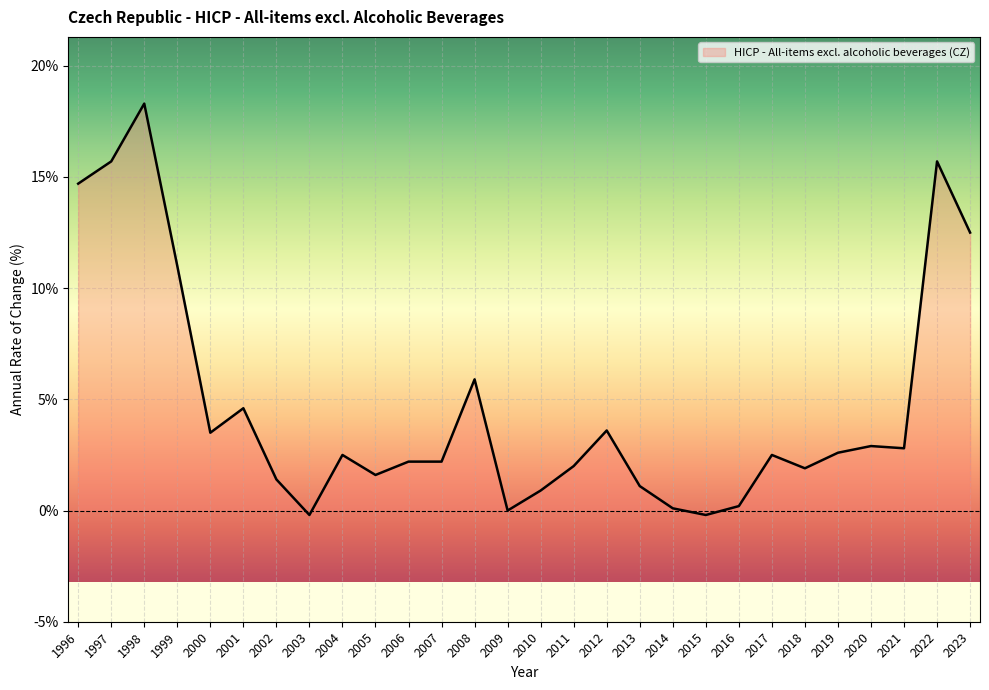

What is the maximum value shown in the chart?

18.3